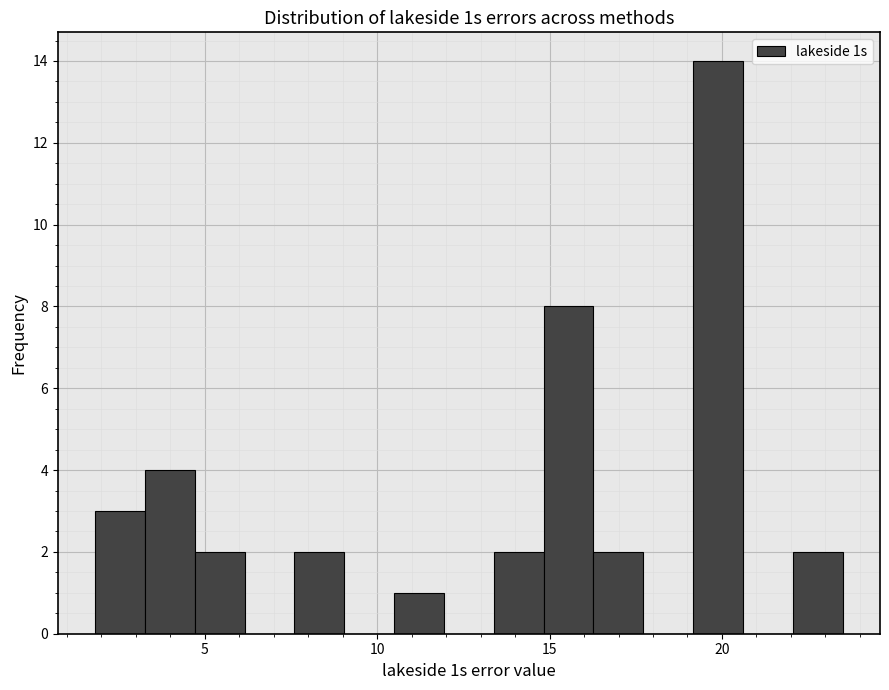

Read against the x-axis, roughly where is the centre of the tallest bar?

20.0